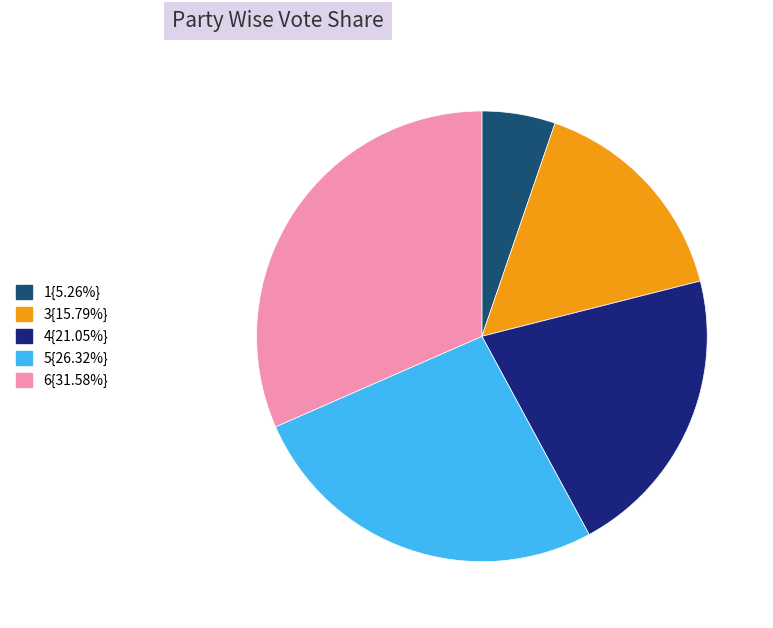

Does any single category account for the majority?

No